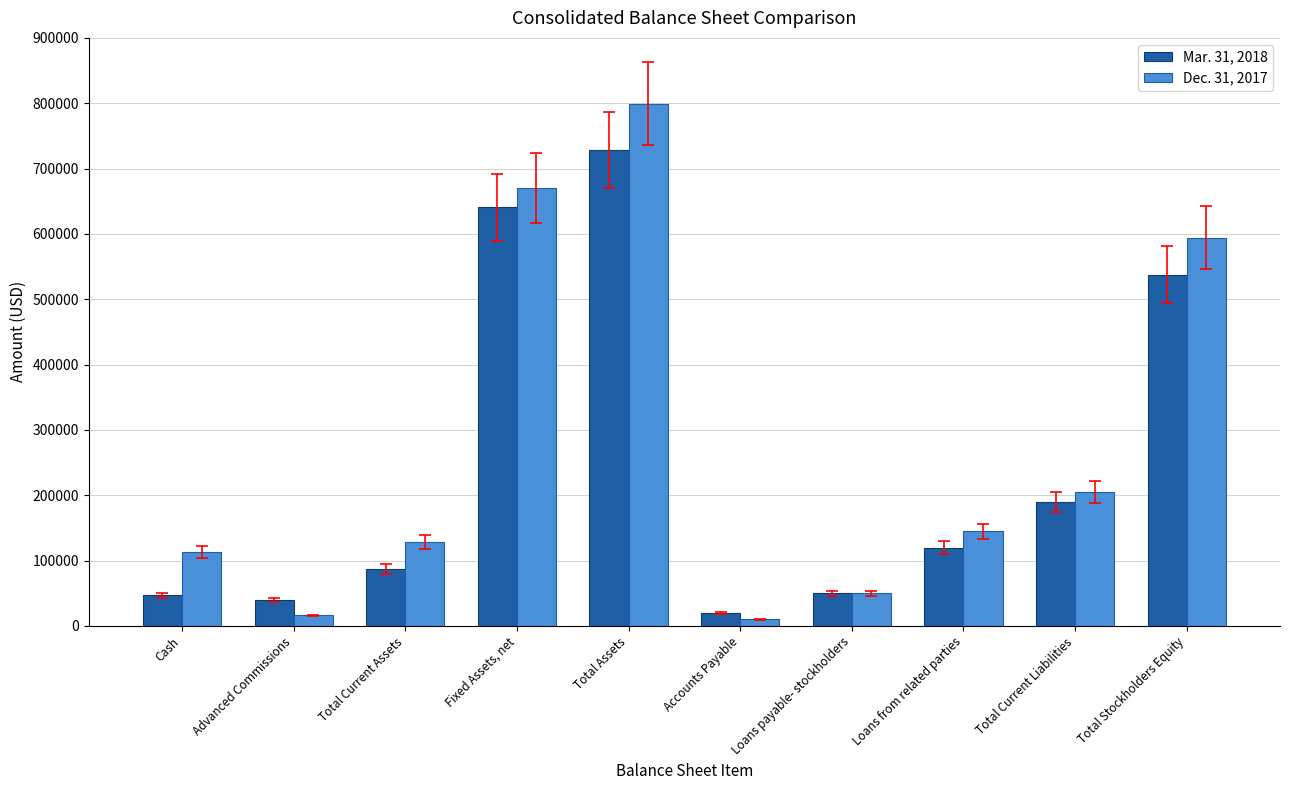

Is it true that Dec. 31, 2017 equals 44115 at Loans from related parties?

False